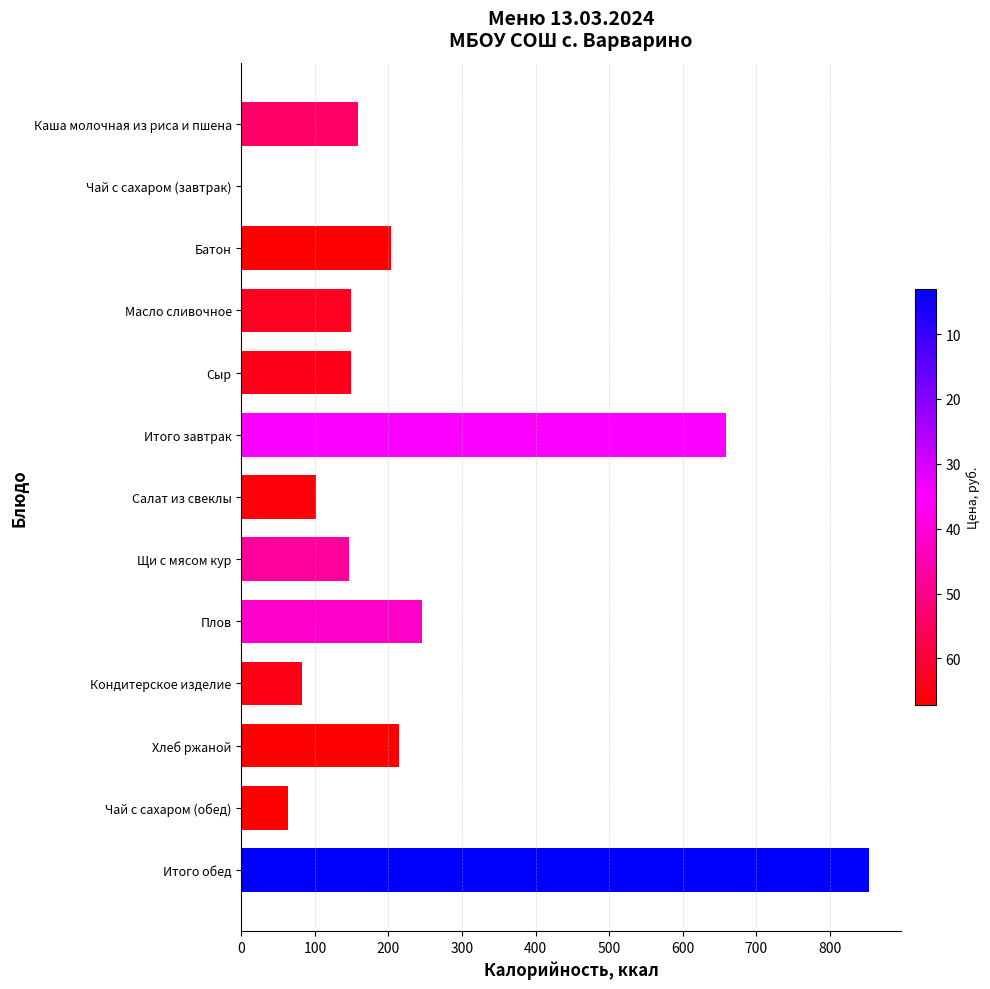

What is the change in value from Чай с сахаром (завтрак) to Плов?

+246